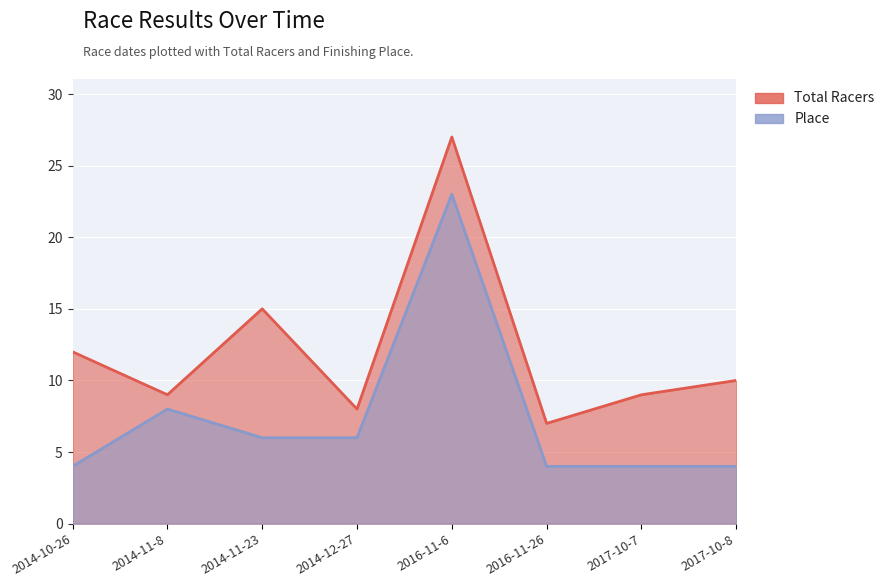

What is the minimum value for Place?

4